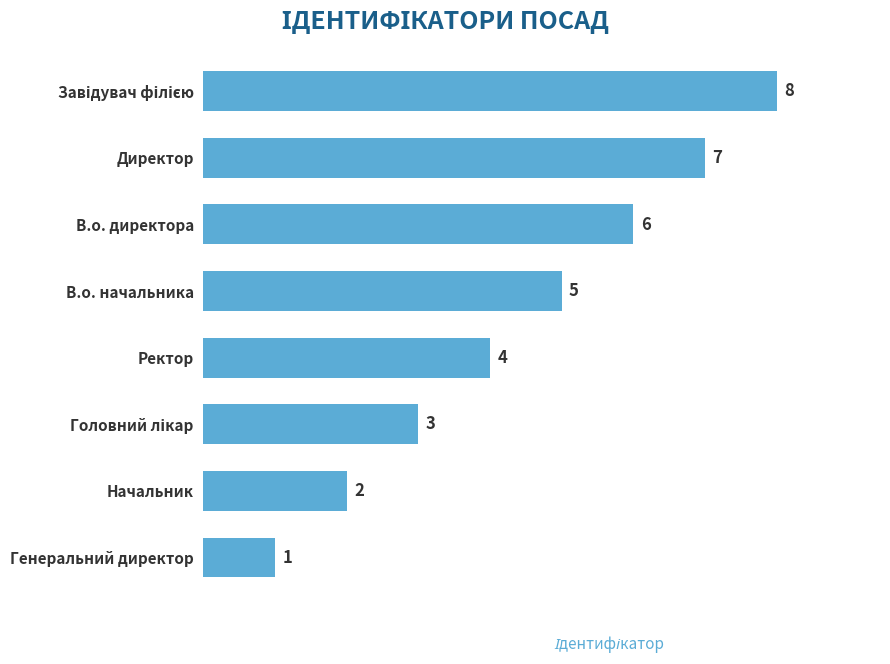

The value at В.о. начальника is 5. True or false?

True